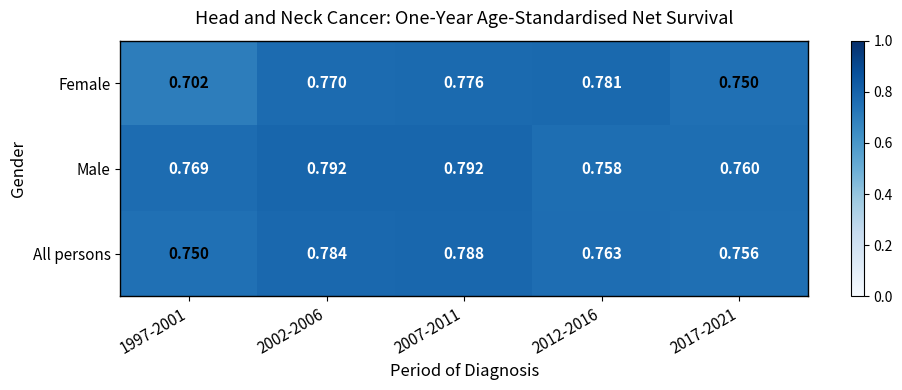

List the series in order of their overall mean, lowest first.

Female, All persons, Male